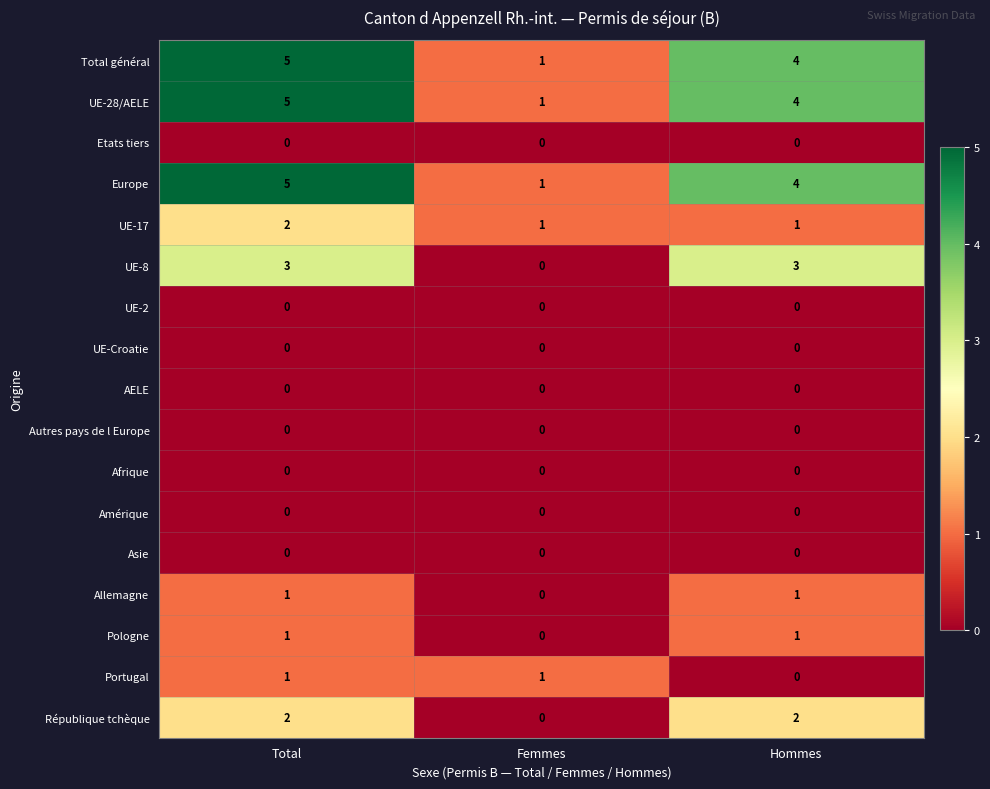

List the labels in order of UE-28/AELE value, largest first.

Total, Hommes, Femmes